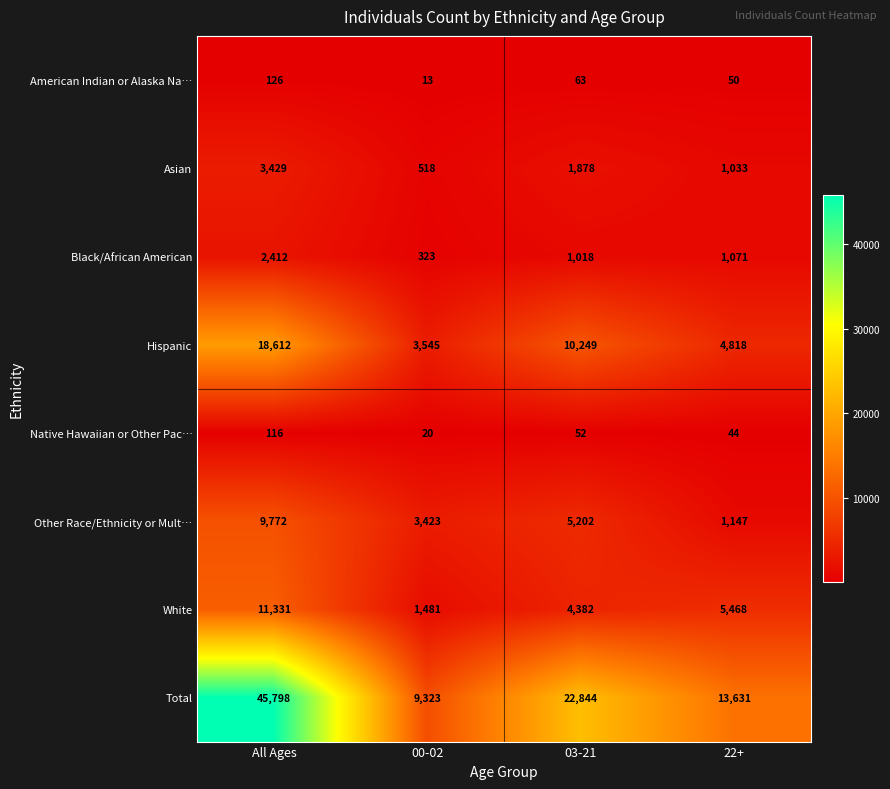

What is the sum of all Hispanic values?

37224